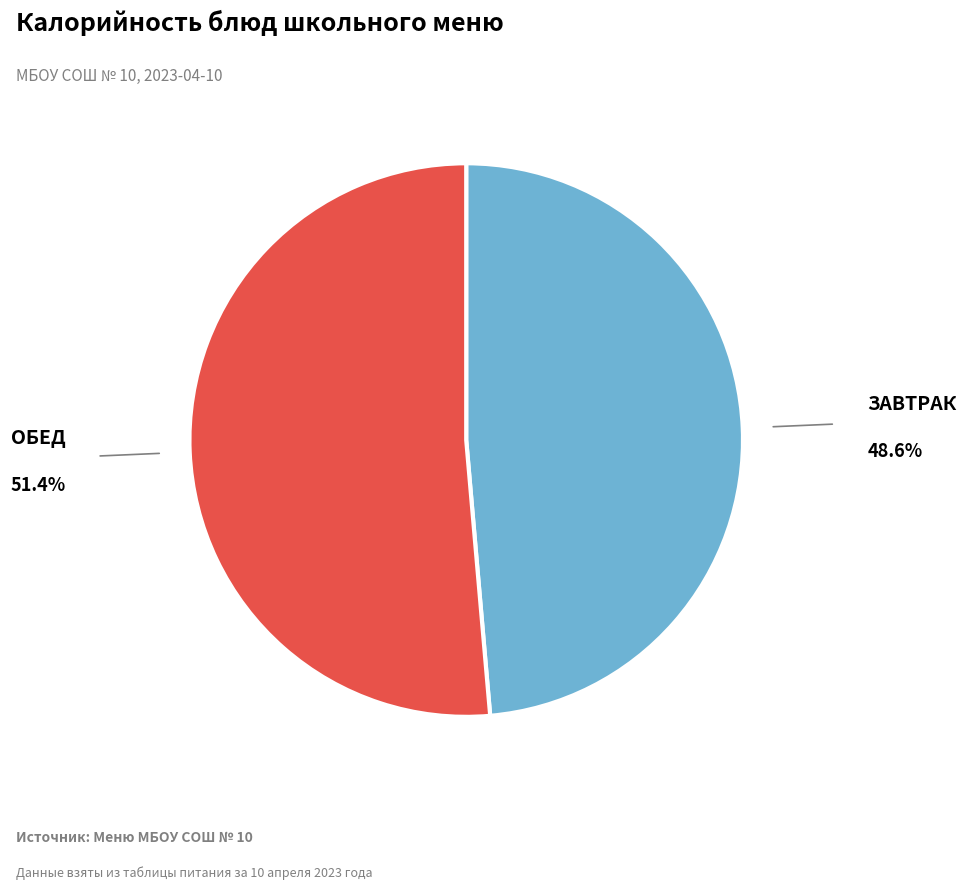

Is there a majority slice in this chart?

Yes